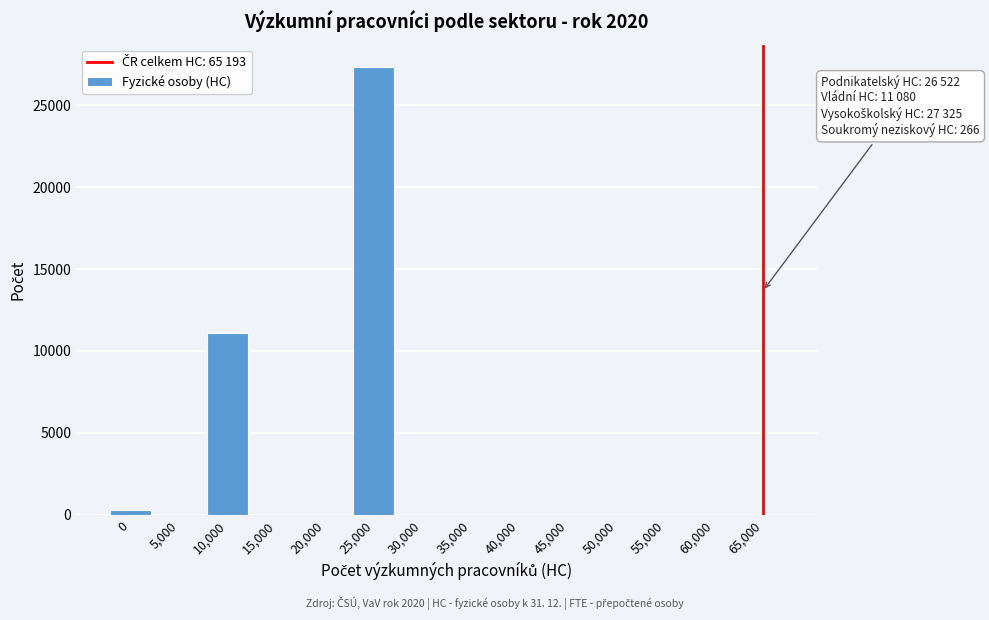

Reading right to left, extract all data points from this chart.

65,000=0.0	60,000=0.0	55,000=0.0	50,000=0.0	45,000=0.0	40,000=0.0	35,000=0.0	30,000=0.0	25,000=27325.0	20,000=0.0	15,000=0.0	10,000=11080.0	5,000=0.0	0=266.3